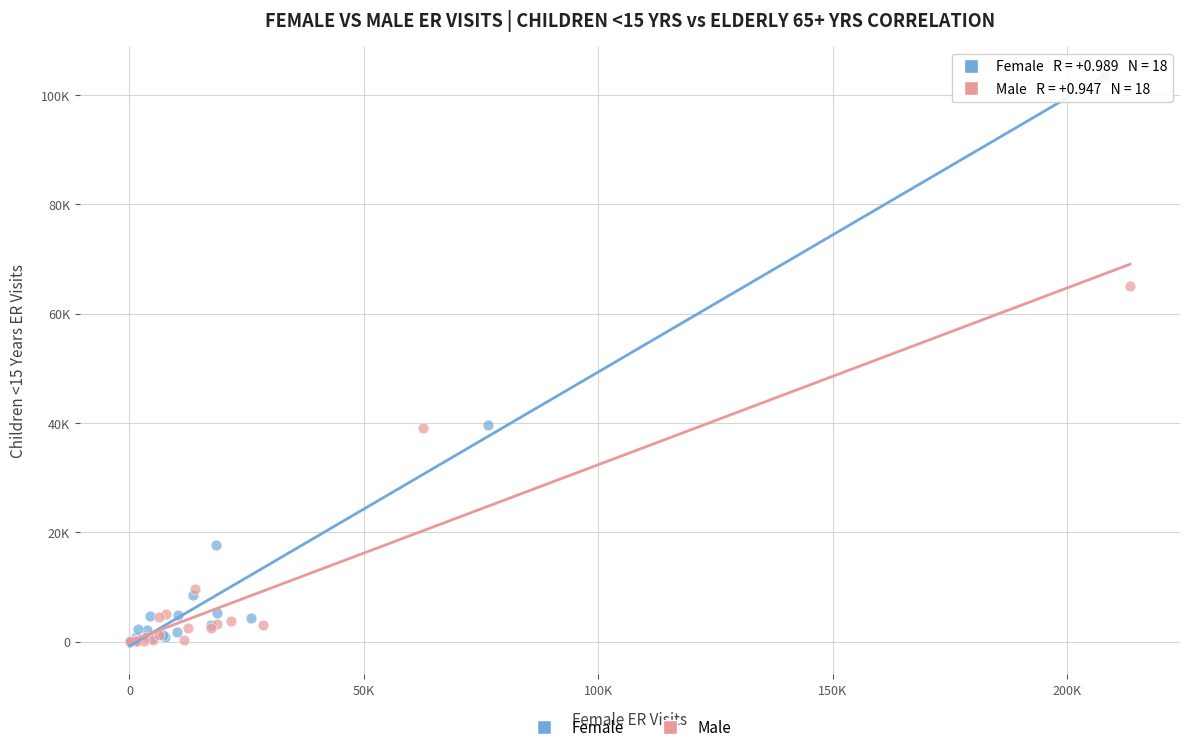

Which series contains the highest Y value?

Female